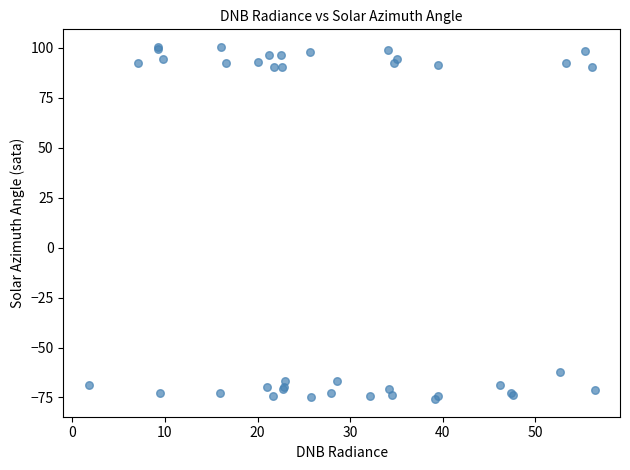

What Y value in the scatter plot is closest to 12?

-62.1